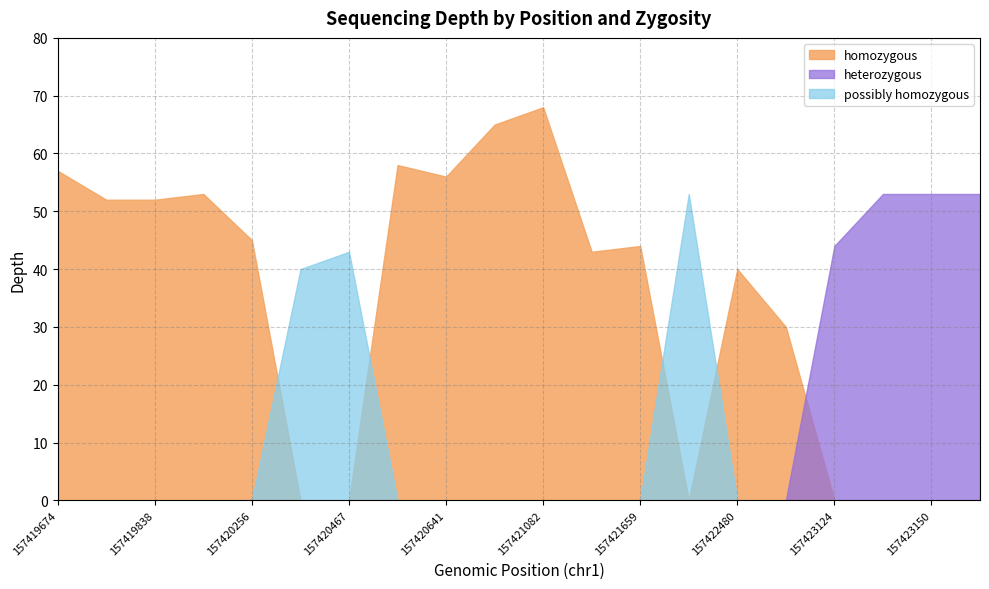

Count the number of categories in the chart.

20